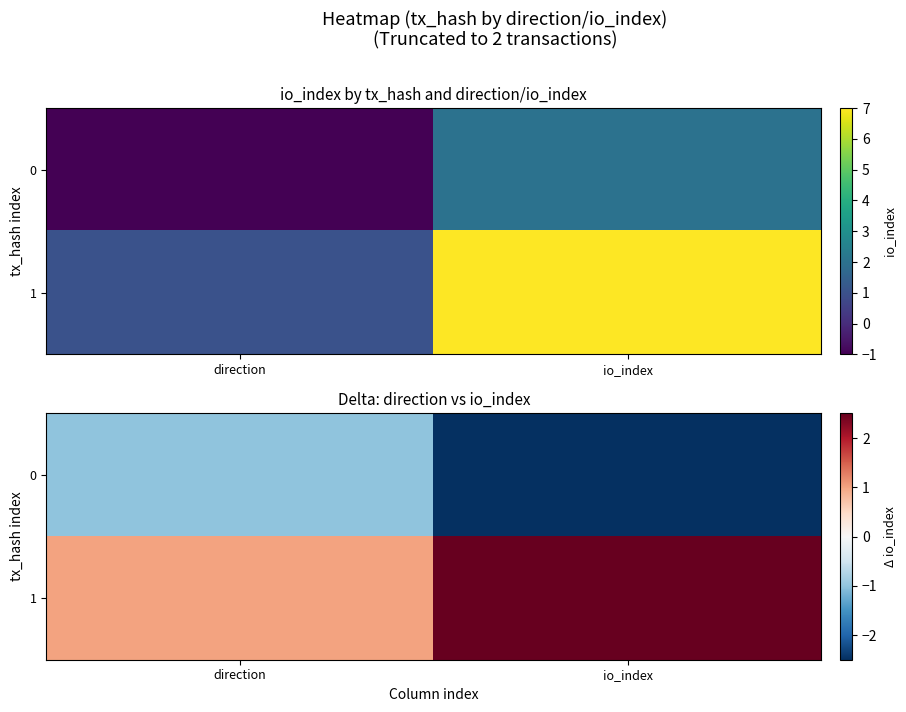

What is the approximate value of 1 at direction?

1.0